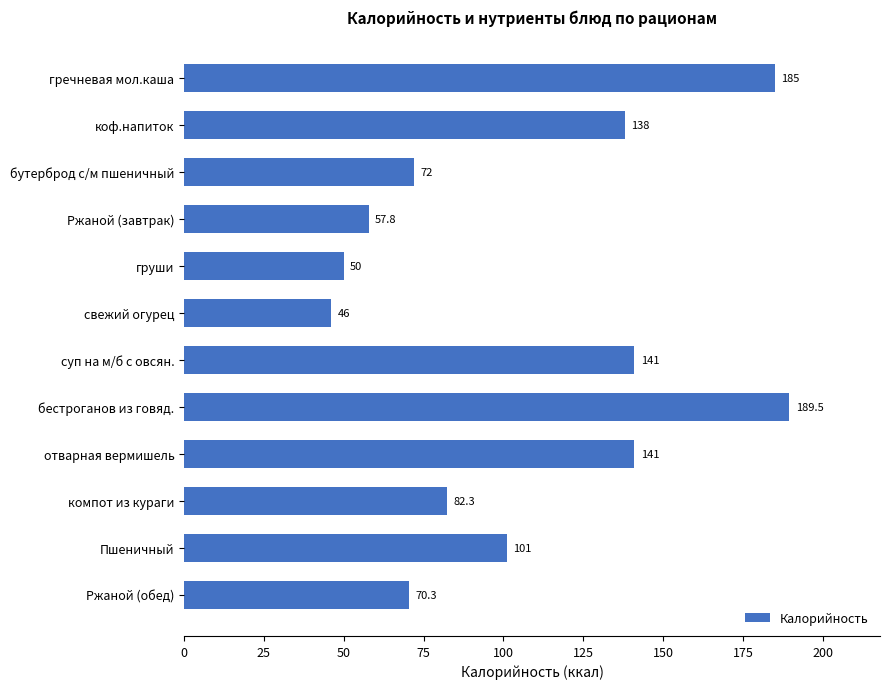

At which label is the value closest to 117?

Пшеничный